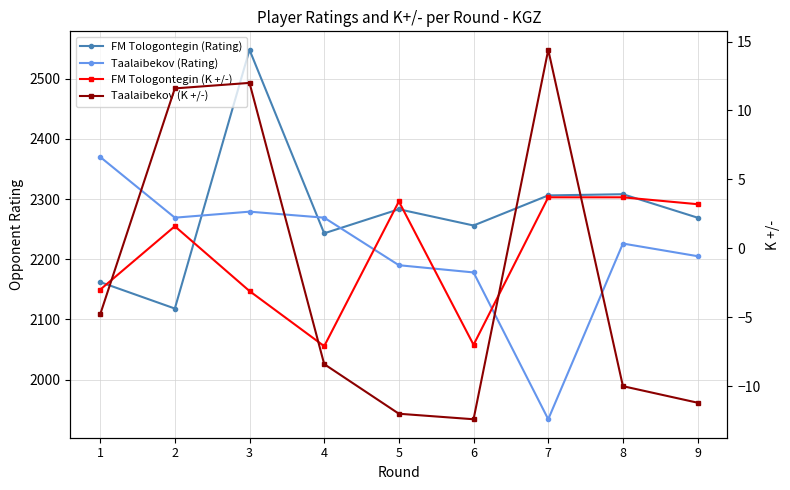

How many series are shown in this chart?

4